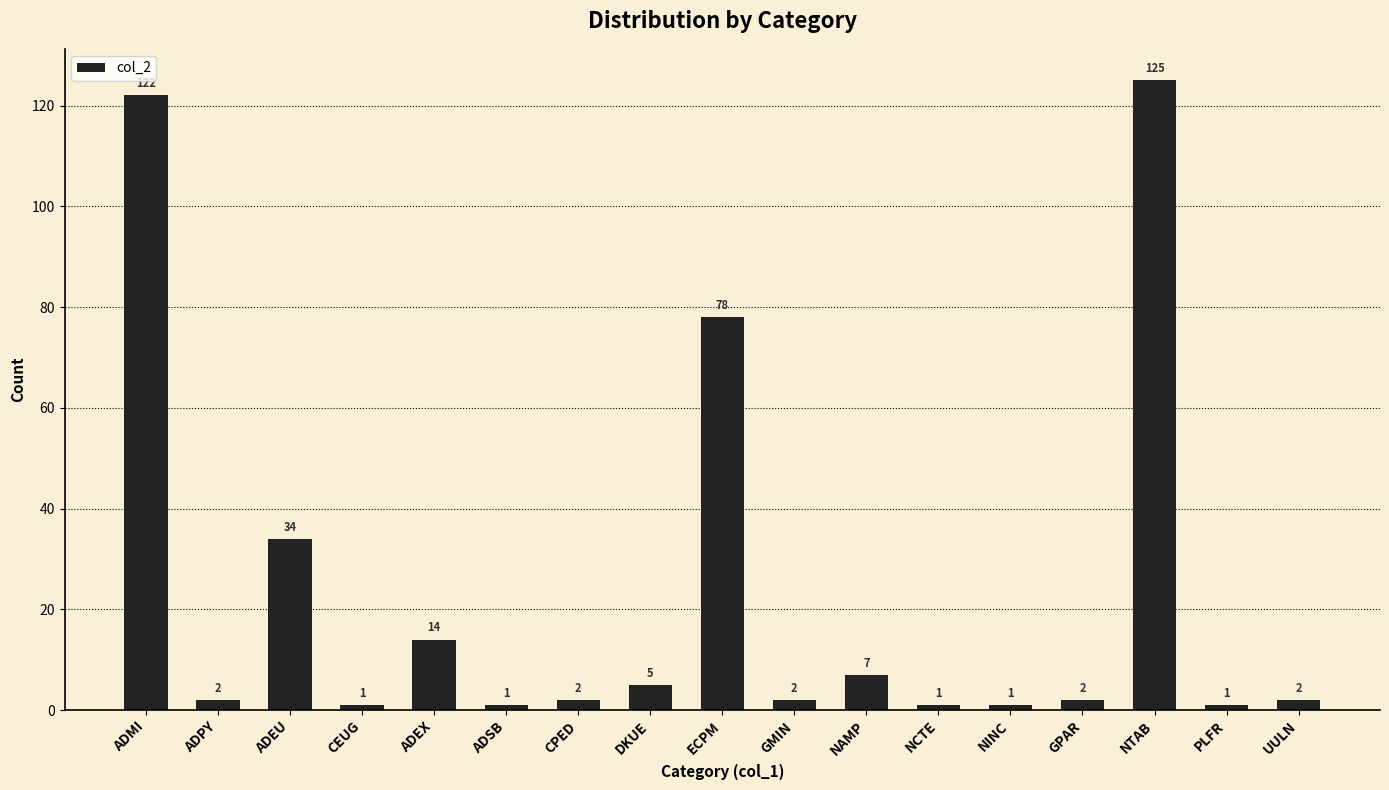

The chart shows a value of 34 at ADEU. True or false?

True